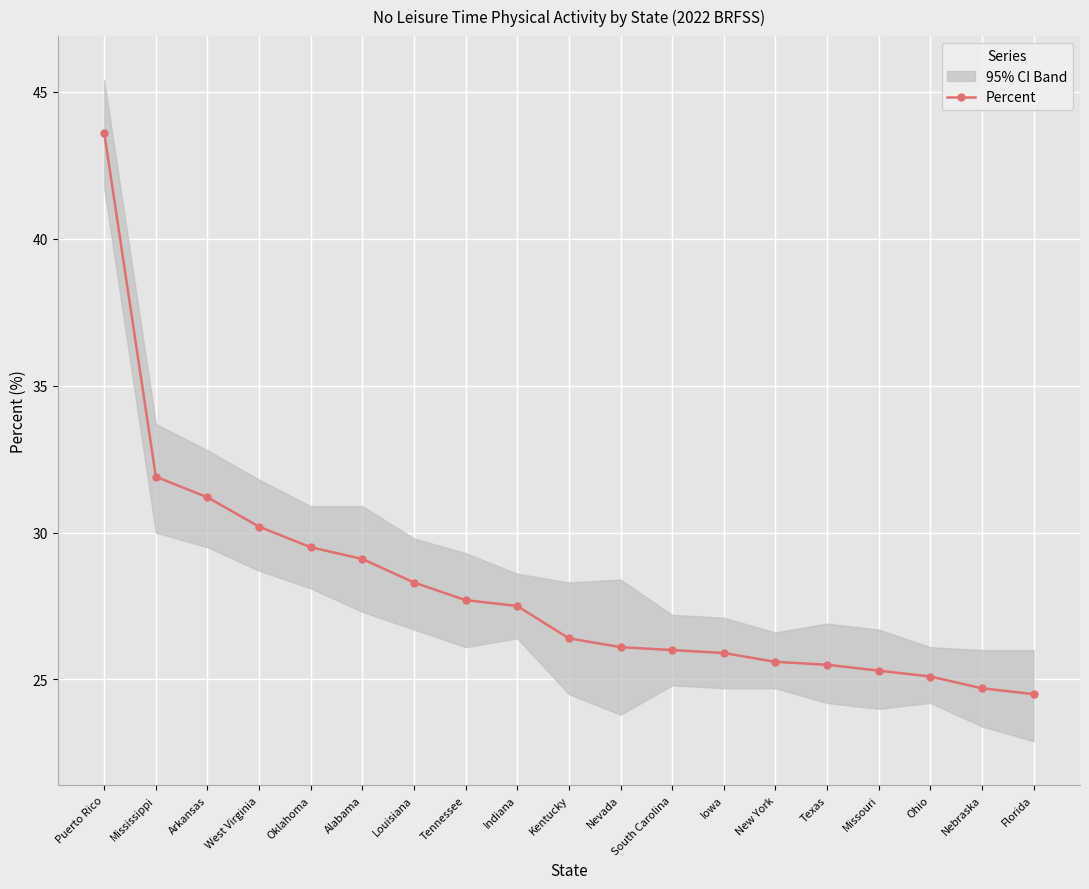

Reading right to left, transcribe all the data shown in this chart.

24.5	24.7	25.1	25.3	25.5	25.6	25.9	26.0	26.1	26.4	27.5	27.7	28.3	29.1	29.5	30.2	31.2	31.9	43.6